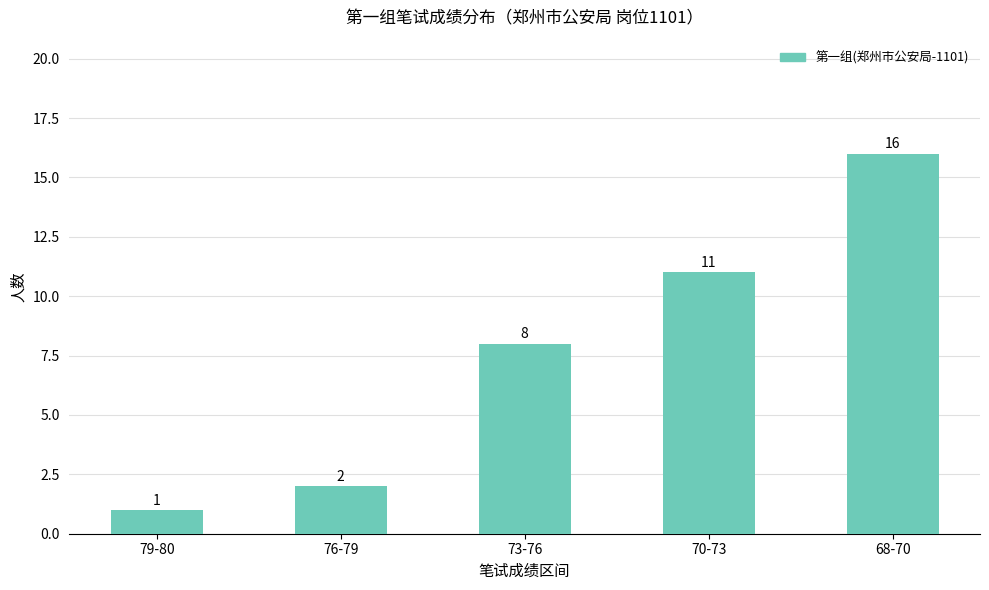

The chart shows a value of 11 at 70-73. True or false?

True